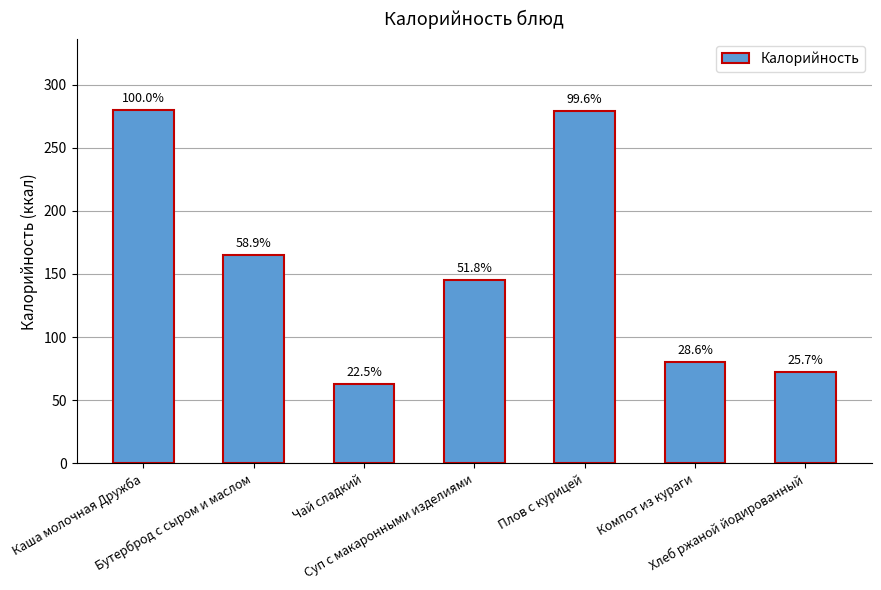

What is the maximum value shown in the chart?

280.0